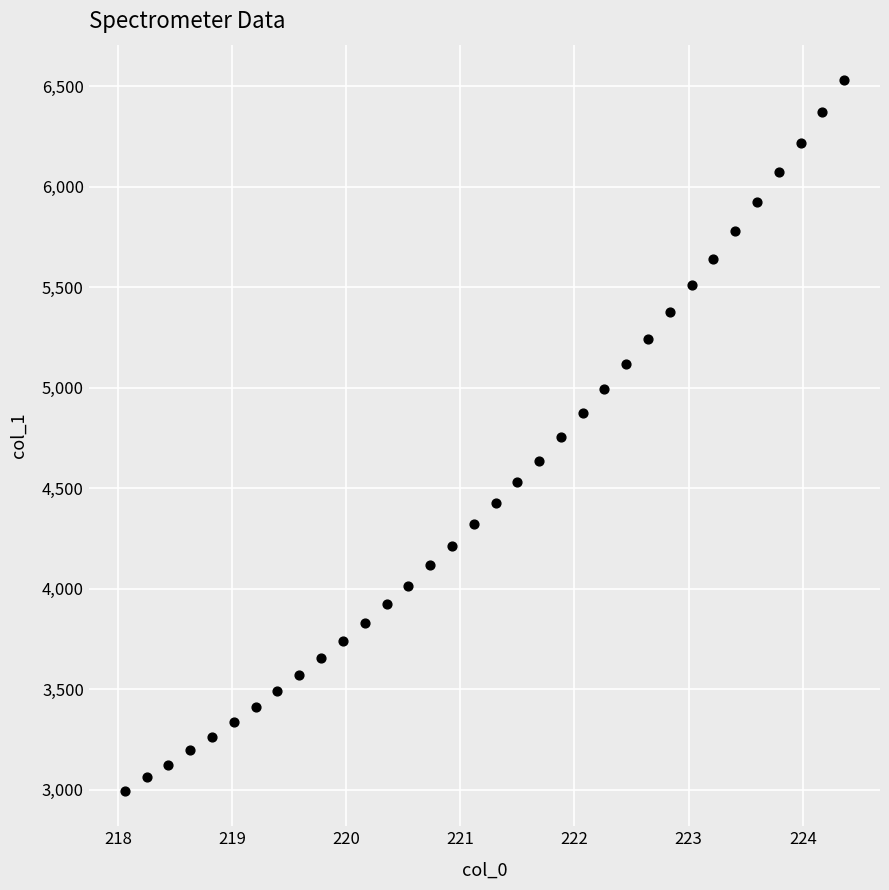

What is the range of Y values (max minus min)?

3535.4